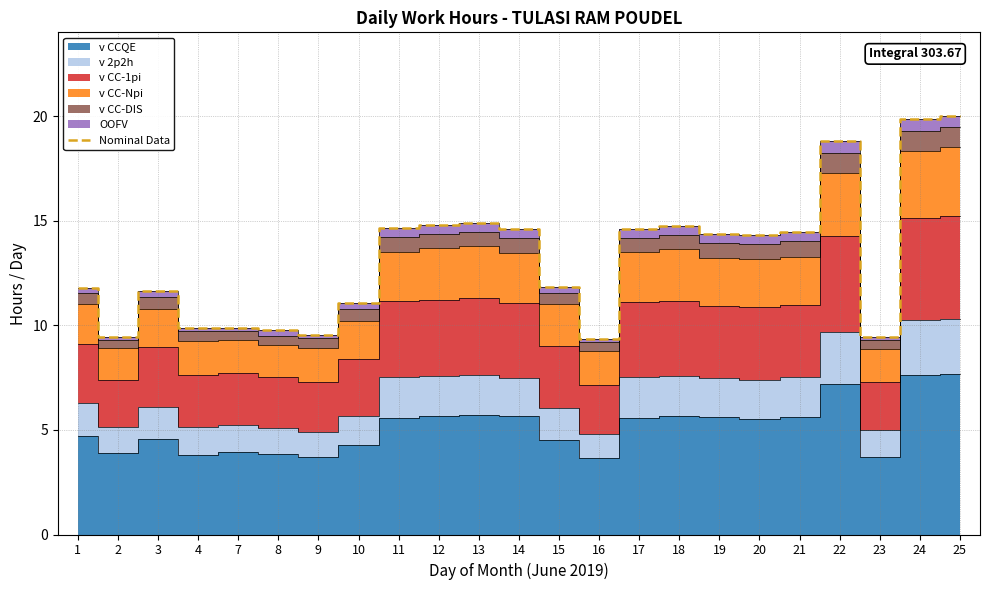

At which category does the data reach its first local valley?

2